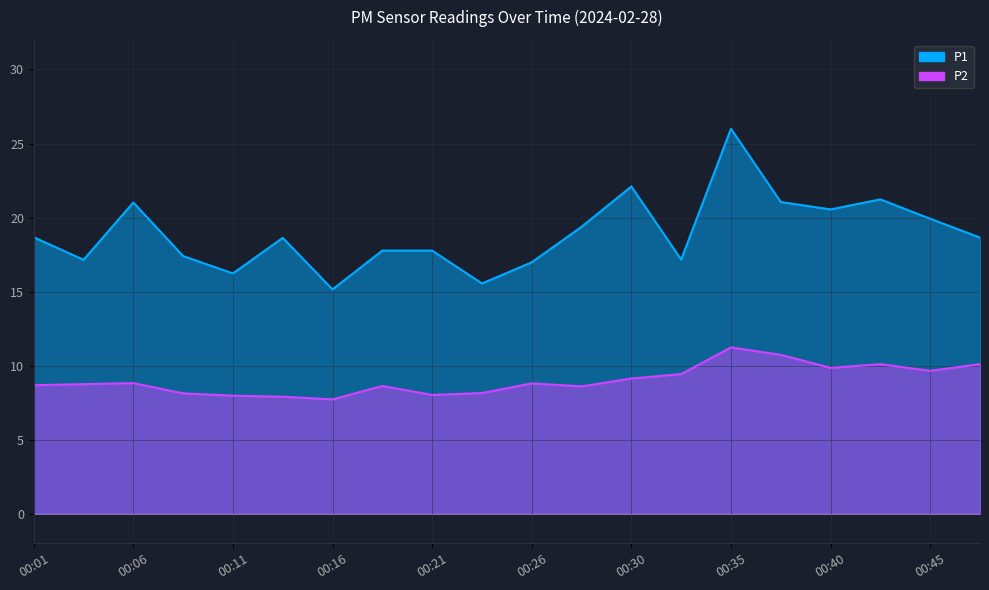

What is the value of the P1 point at the 3rd from the left?

21.0